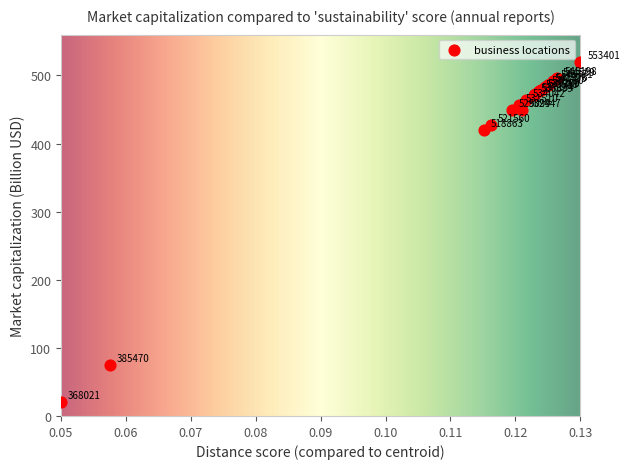

What Y value in the scatter plot is closest to 270?

419.3